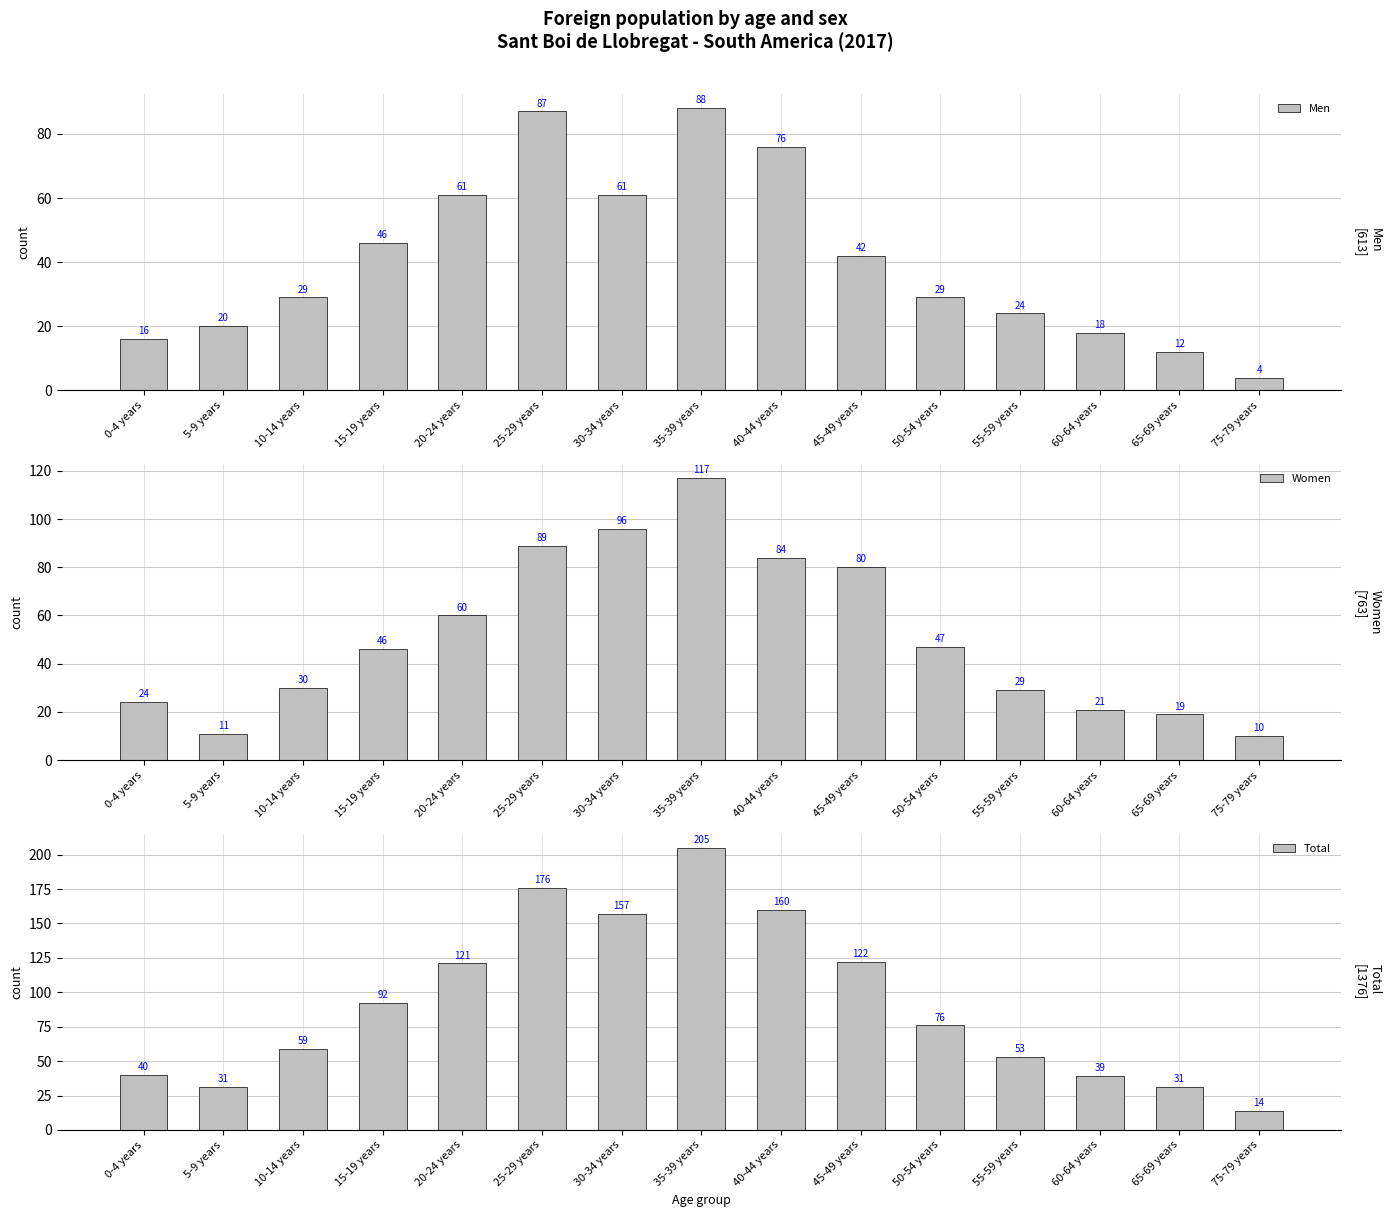

At which label does Women first exceed 46?

20-24 years